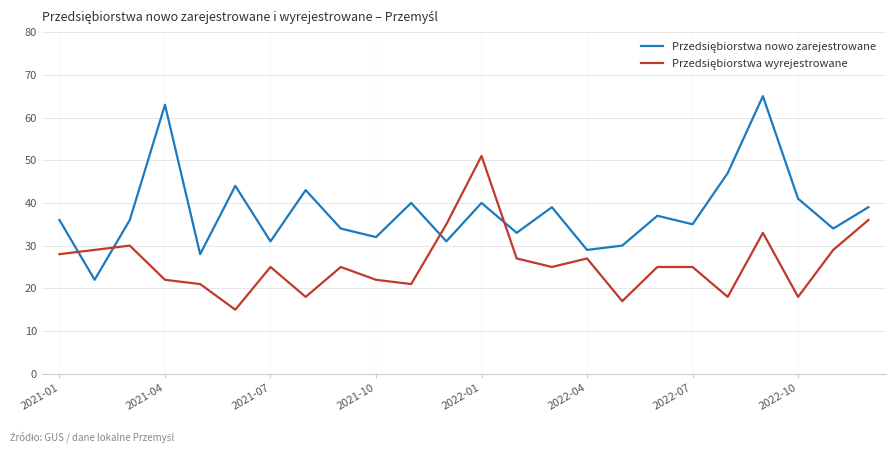

What is the smallest value displayed?

15